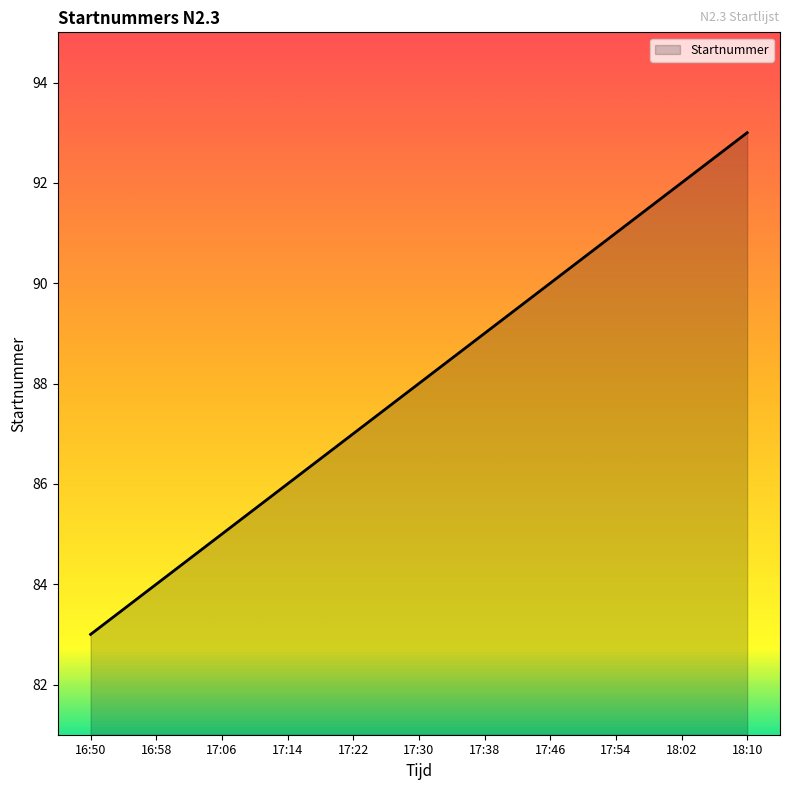

The chart shows a value of 90 at 17:46. True or false?

True